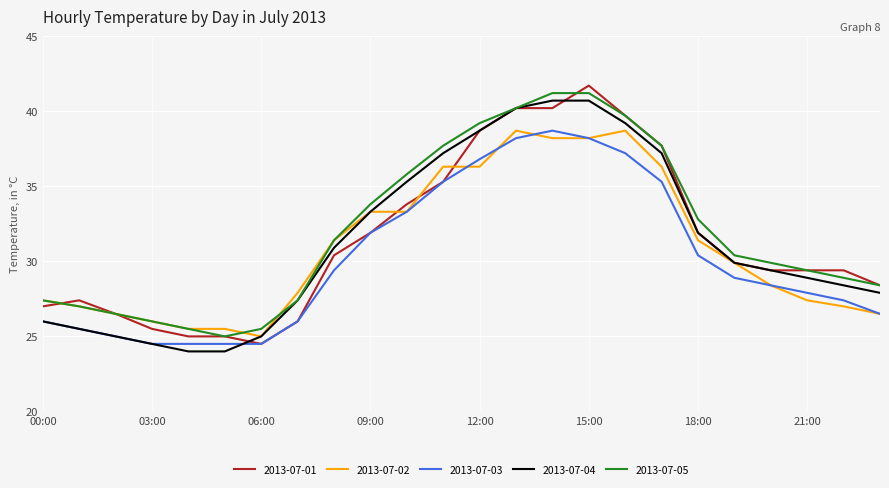

How many lines are shown in the chart?

5